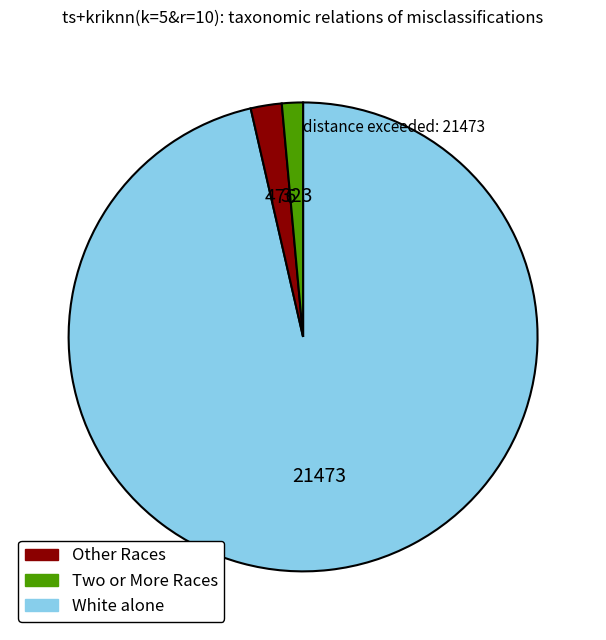

Count the number of slices in the pie.

3